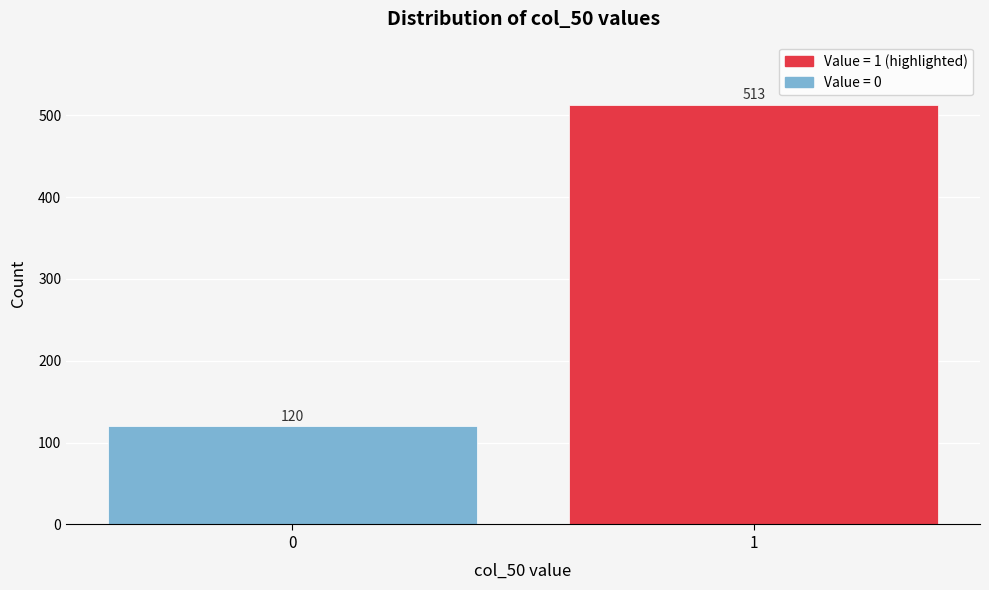

Reading left to right, extract all data points from this chart.

0=120	1=513